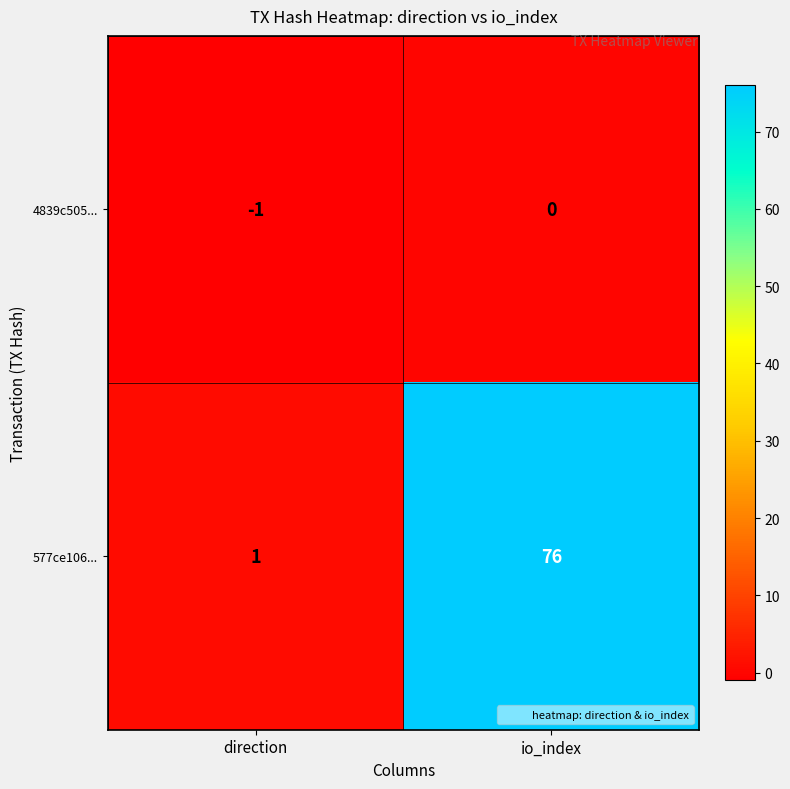

What is the difference between the maximum and minimum values in the 577ce106... series?

75